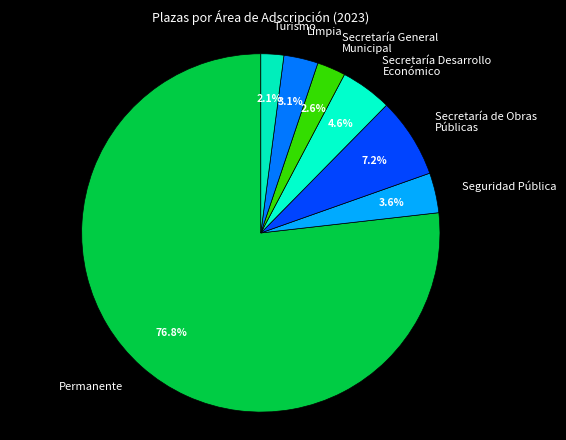

How many segments does this pie chart have?

7